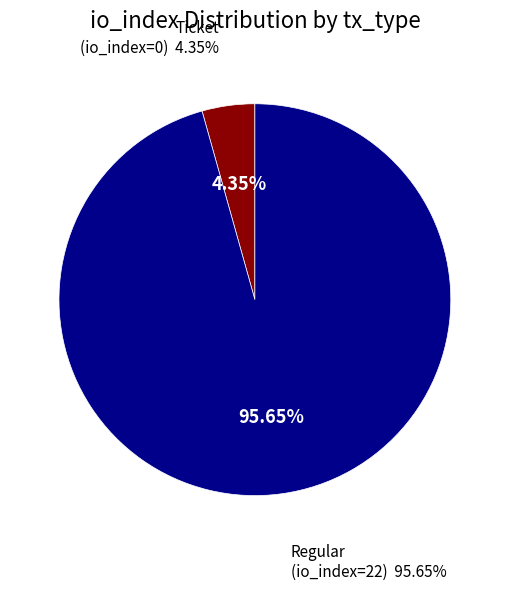

How many segments does this pie chart have?

2